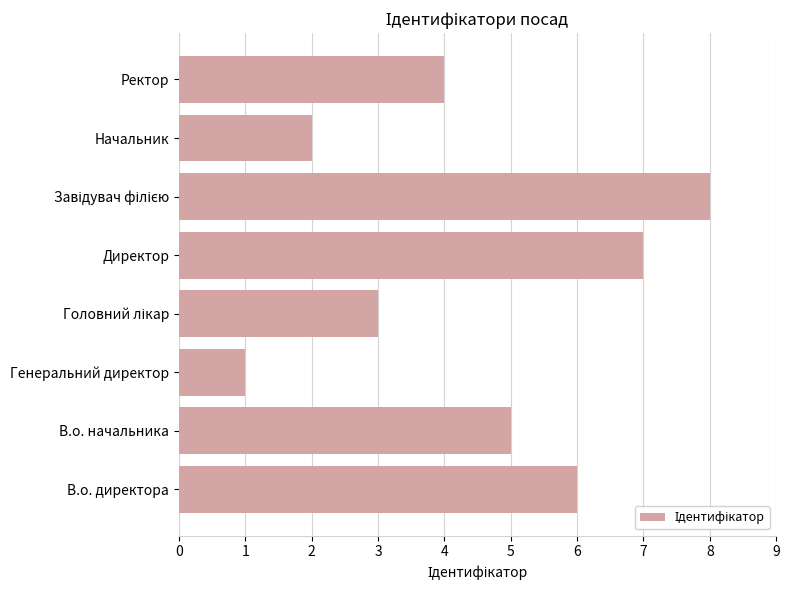

What is the maximum value shown in the chart?

8